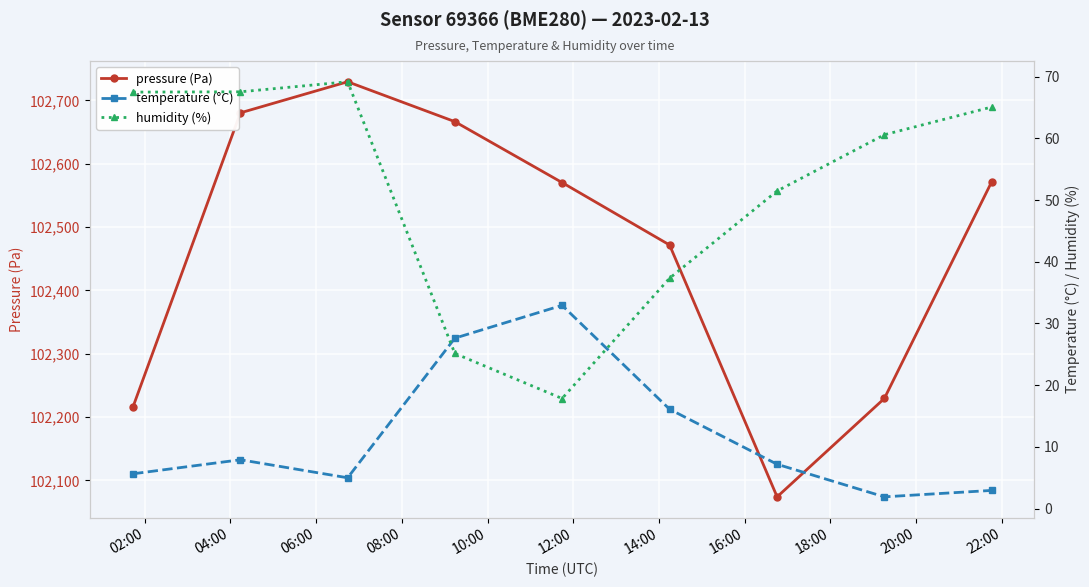

What is the highest value of the pressure (Pa) series?

102729.3